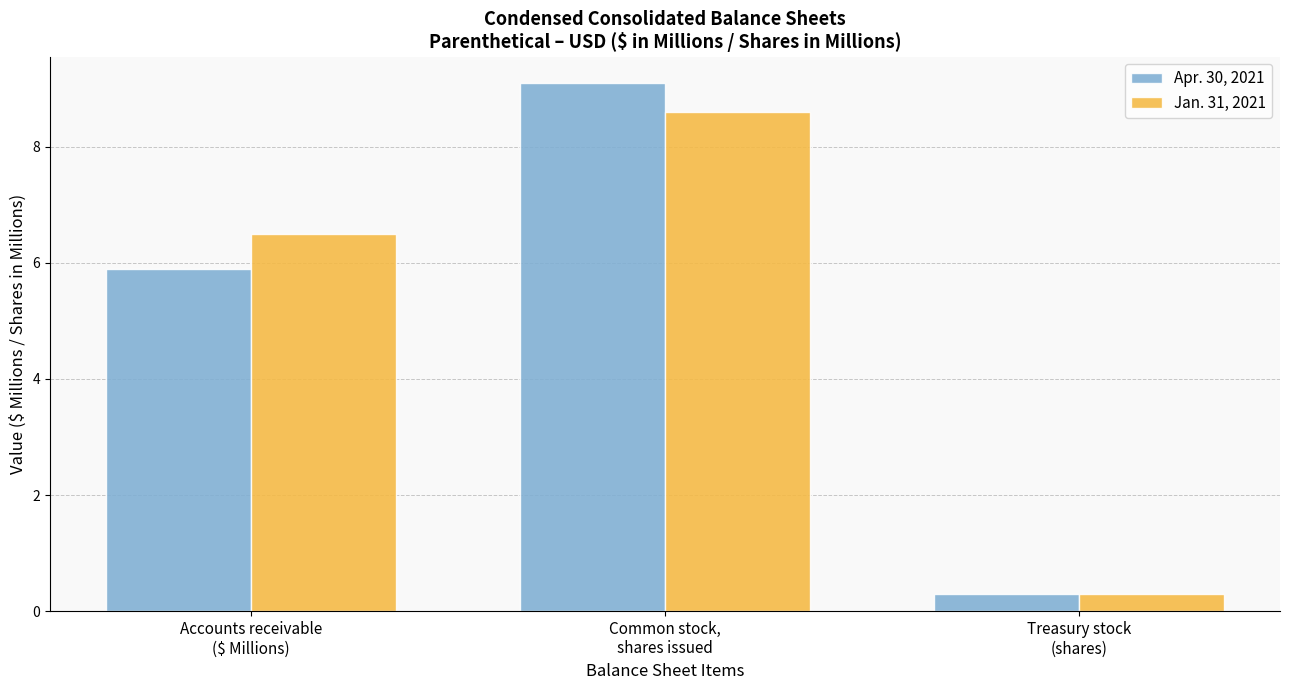

What is the label of the 1st bar from the right?

Treasury stock
(shares)